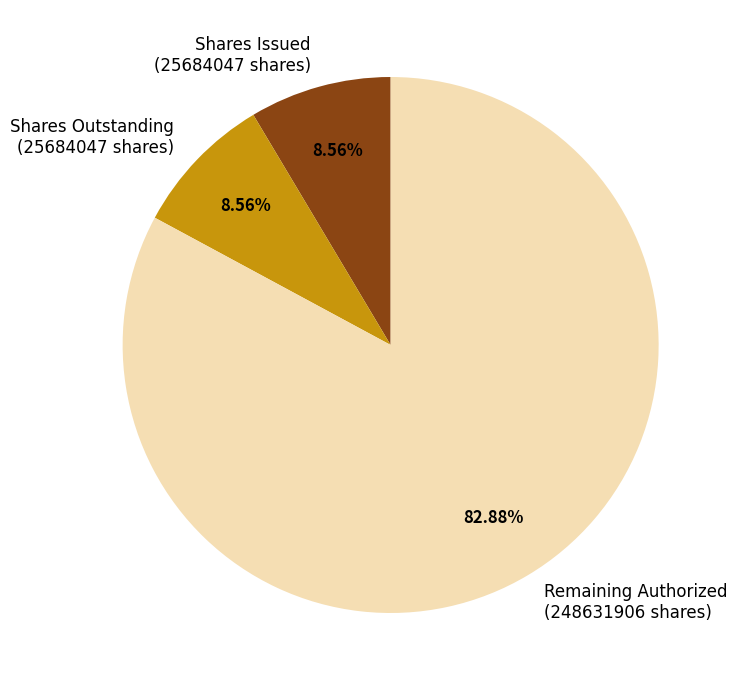

Does any single category account for the majority?

Yes